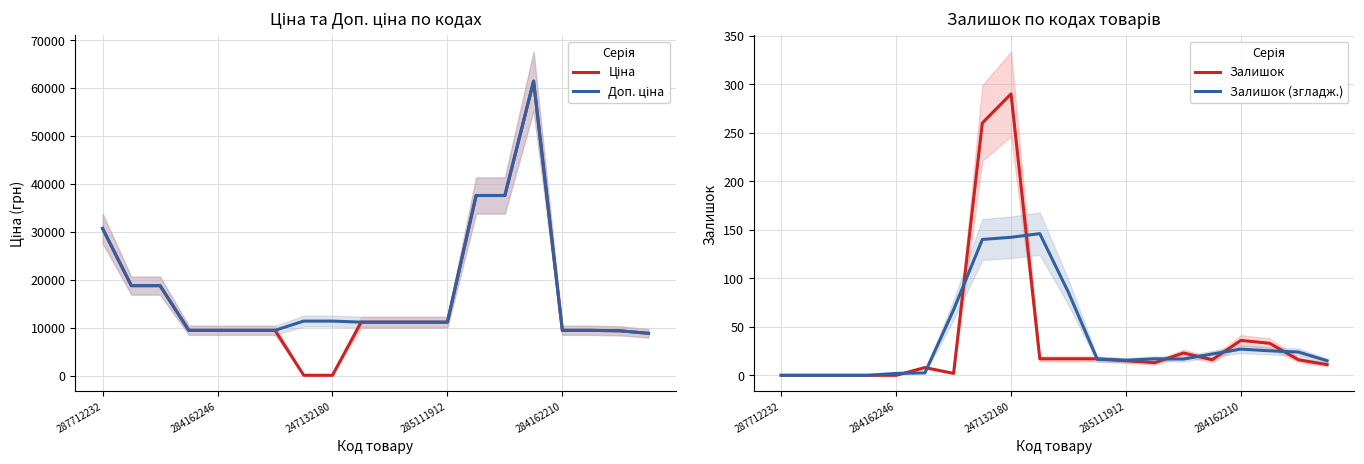

In Залишок (згладж.), how many points are lower than both neighbors (excluding endpoints)?

2